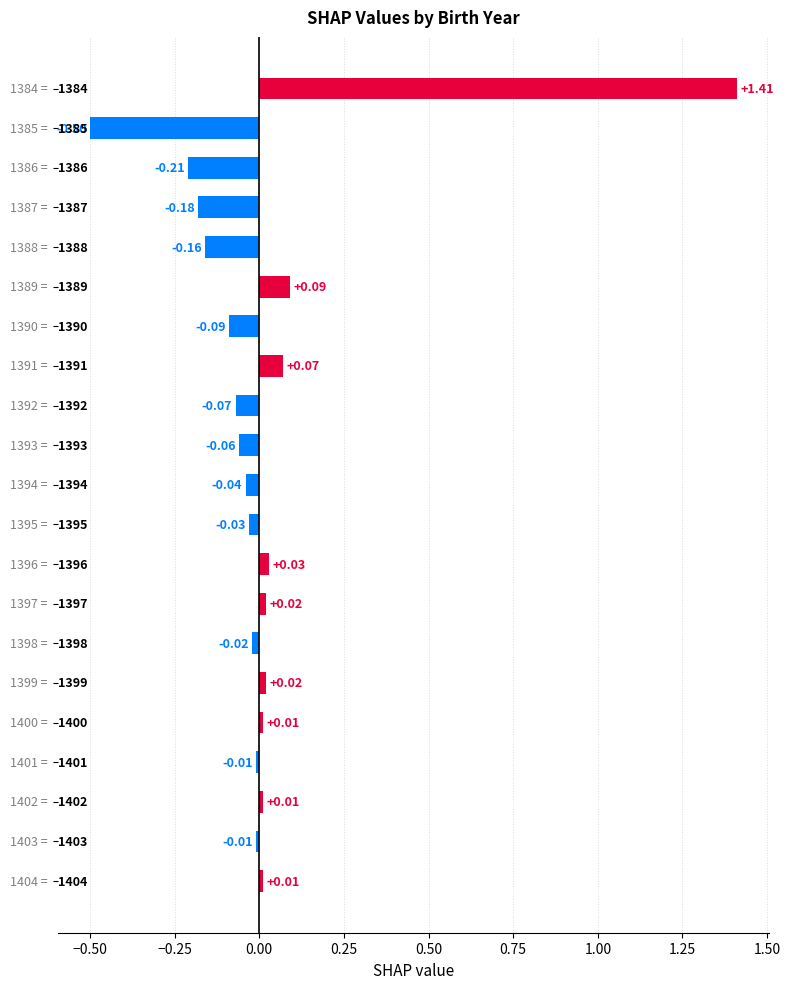

What is the difference between the maximum and minimum values?

1.9